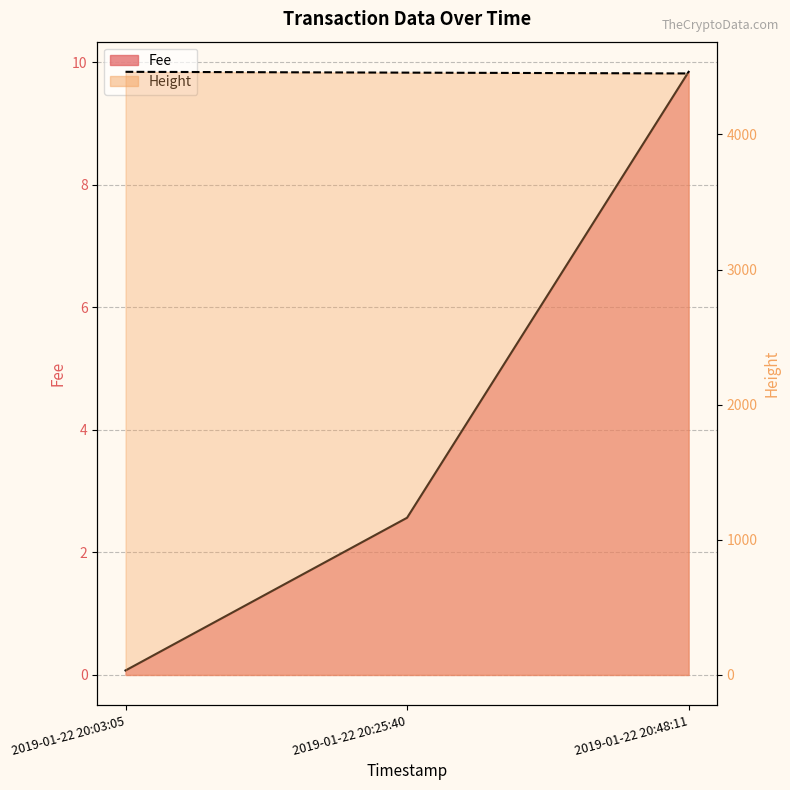

What is the minimum value for Height?

4451.0